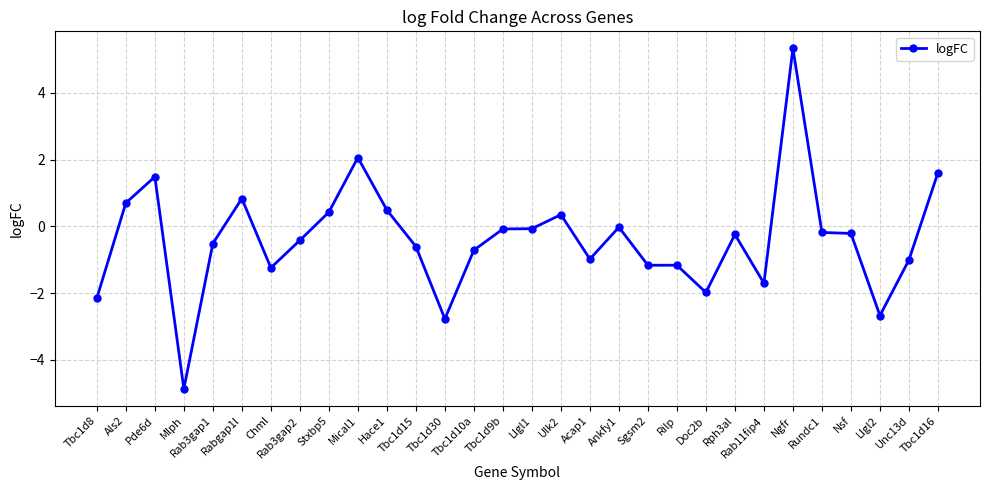

How many categories are shown in the chart?

30